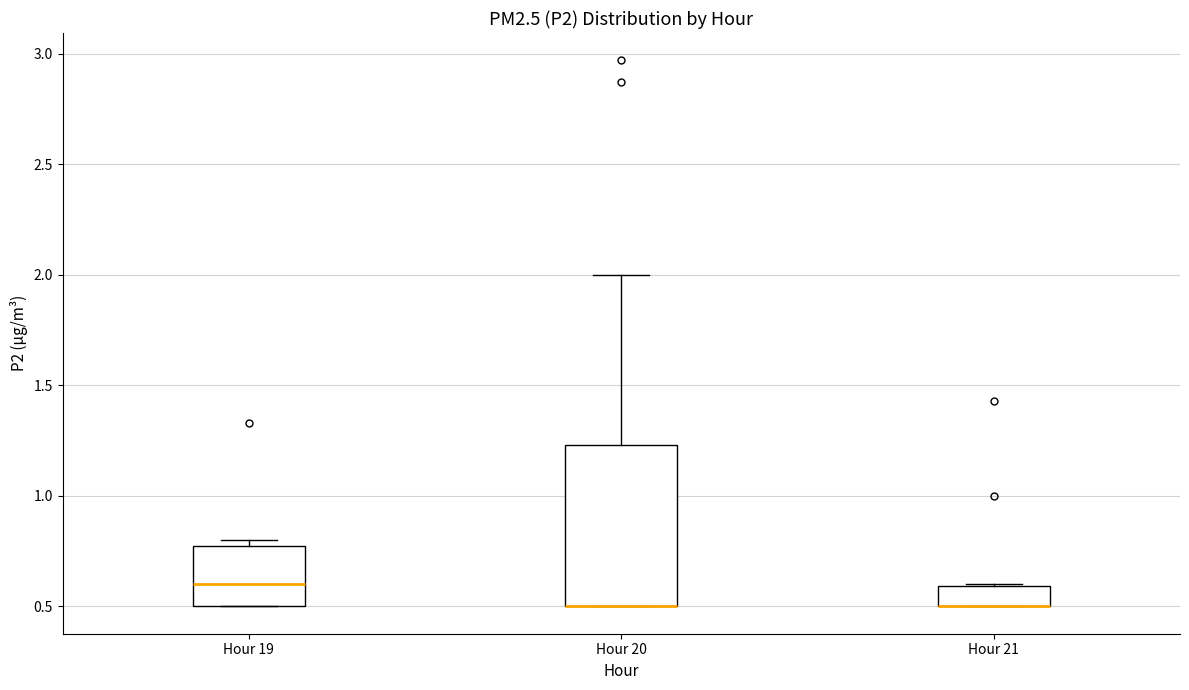

Reading left to right, read every box against the y-axis: the position of its median line, the range the box covers, and the ends of its whiskers. The values are not printed on the chart, so give them approximately, as read against the axis.

Hour 19: median 0.60, box 0.50 to 0.80, whiskers 0.50 to 0.80 (just above the box's upper edge)
Hour 20: median 0.50 (drawn on the box's lower edge), box 0.50 to 1.25, whiskers 0.50 to 2.00
Hour 21: median 0.50 (drawn on the box's lower edge), box 0.50 to 0.60, whiskers 0.50 to 0.60